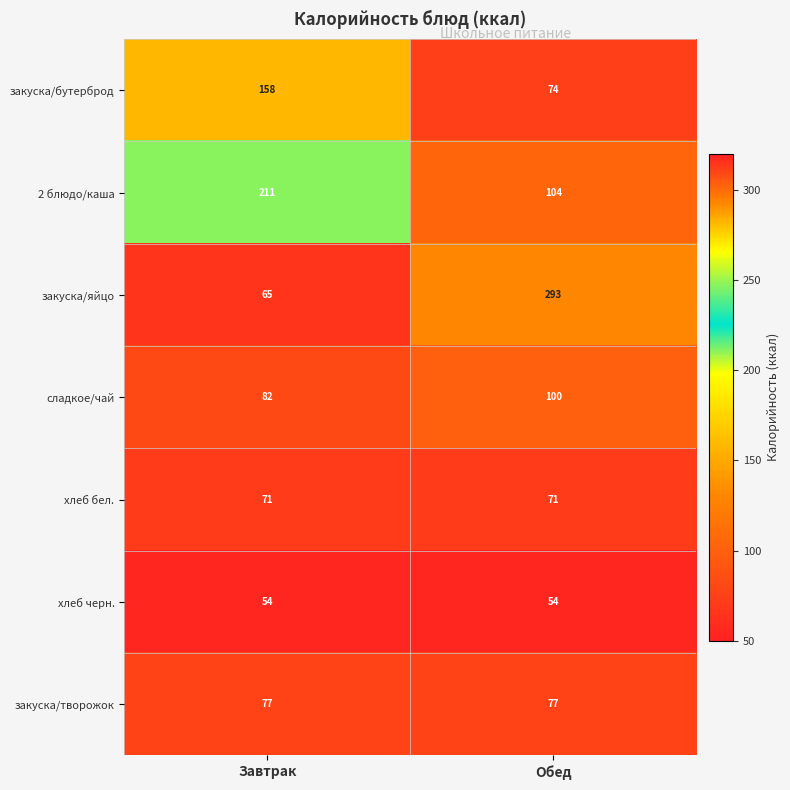

What is the minimum value shown in the chart?

54